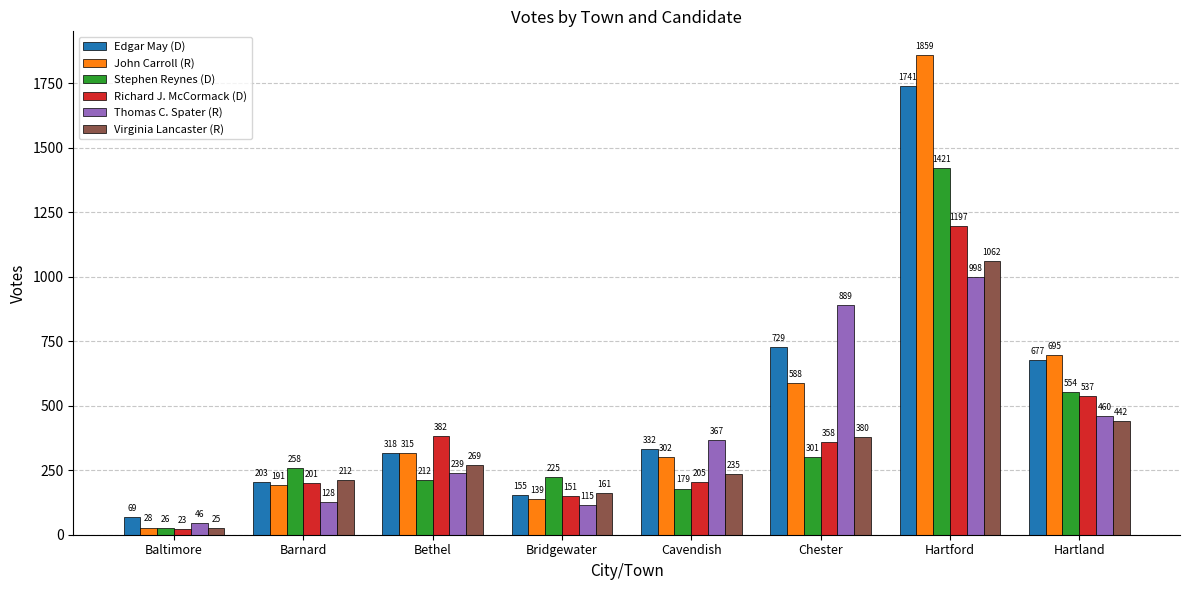

What is the sum of all Thomas C. Spater (R) values?

3242